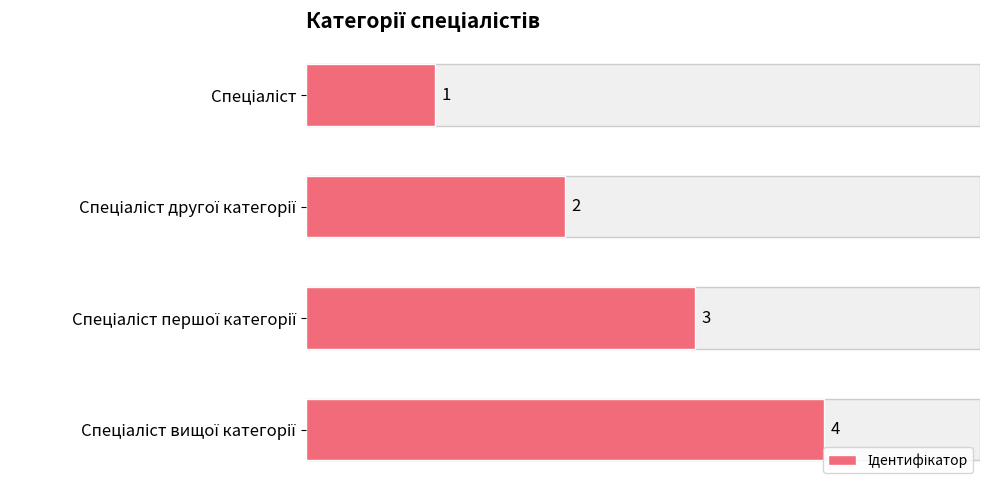

The value at Спеціаліст другої категорії is 2. True or false?

True